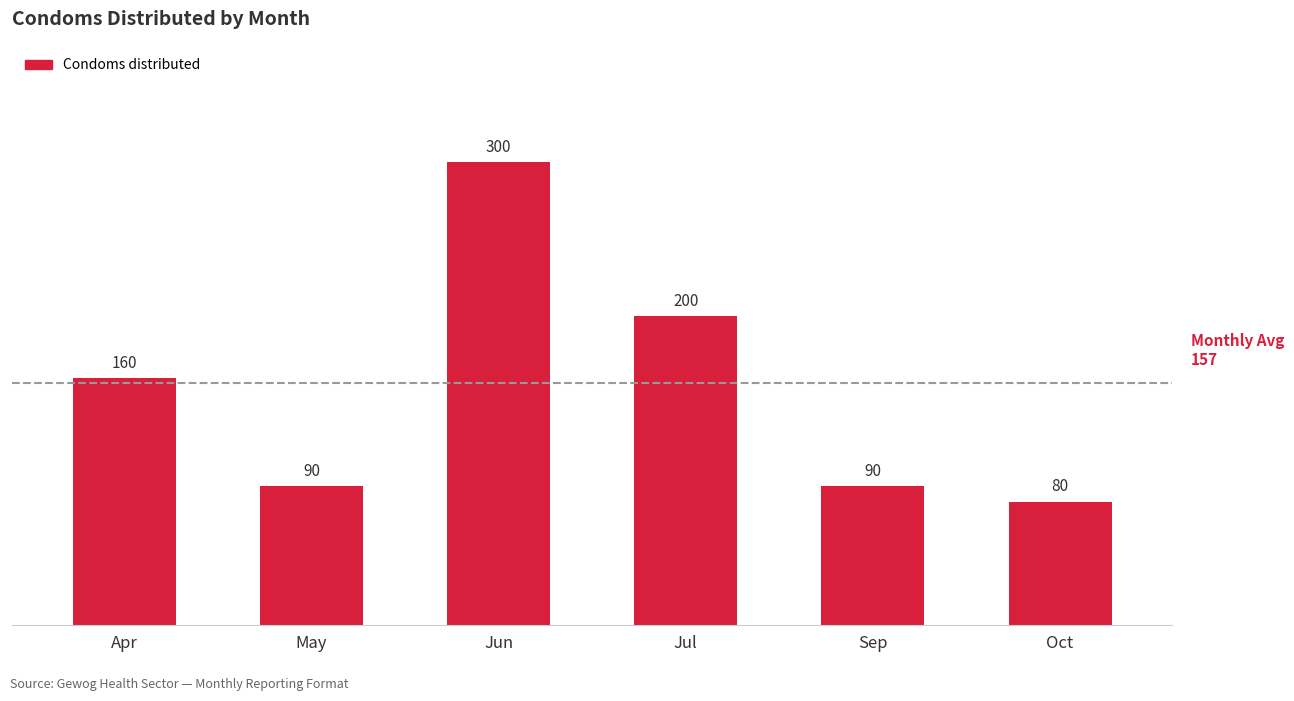

Reading right to left, list all the values displayed in this chart.

80	90	200	300	90	160